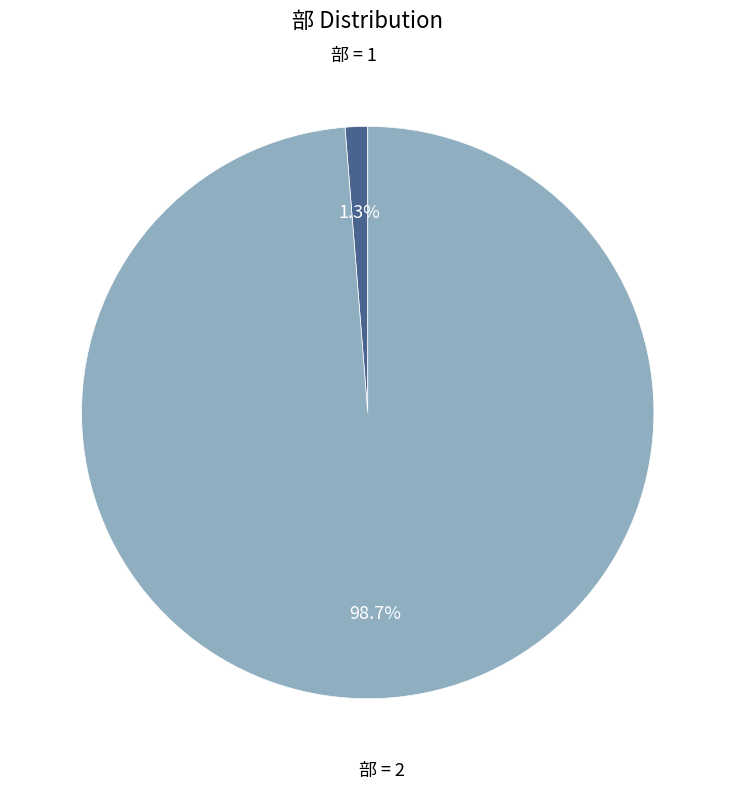

Is there any slice that represents more than half of the pie?

Yes